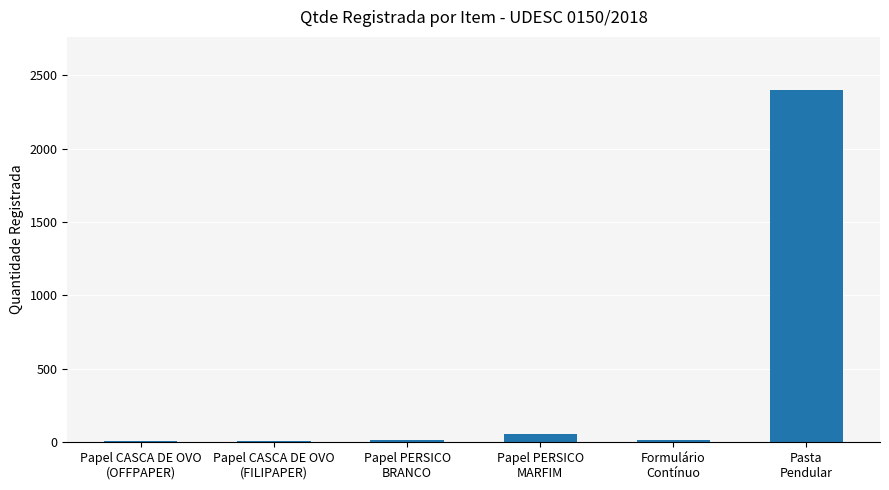

What is the ratio of the value at Papel CASCA DE OVO
(FILIPAPER) to the value at Formulário
Contínuo?

0.6